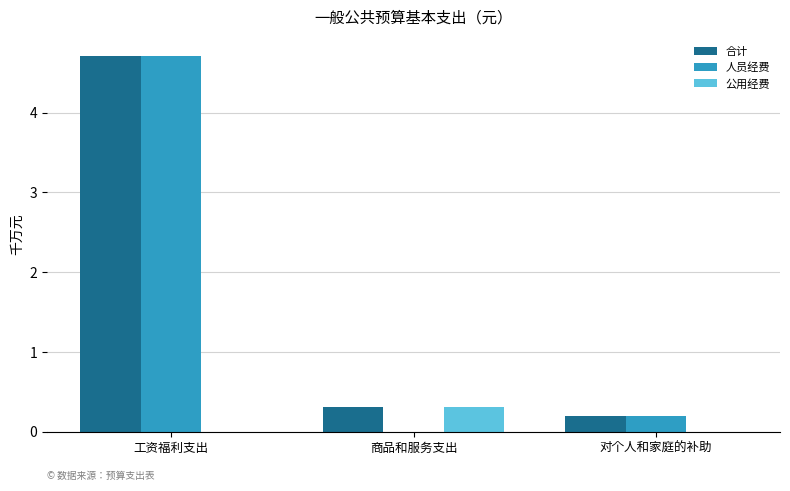

The value of 公用经费 at 商品和服务支出 is 0.5. True or false?

False